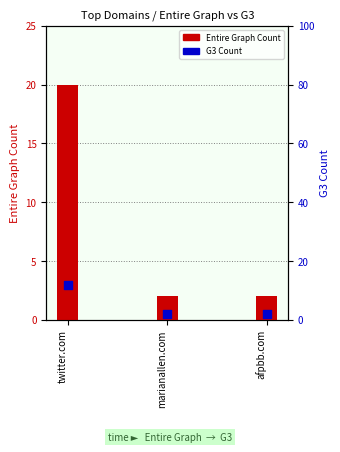

Which series has the largest Y range (max minus min)?

Entire Graph Count